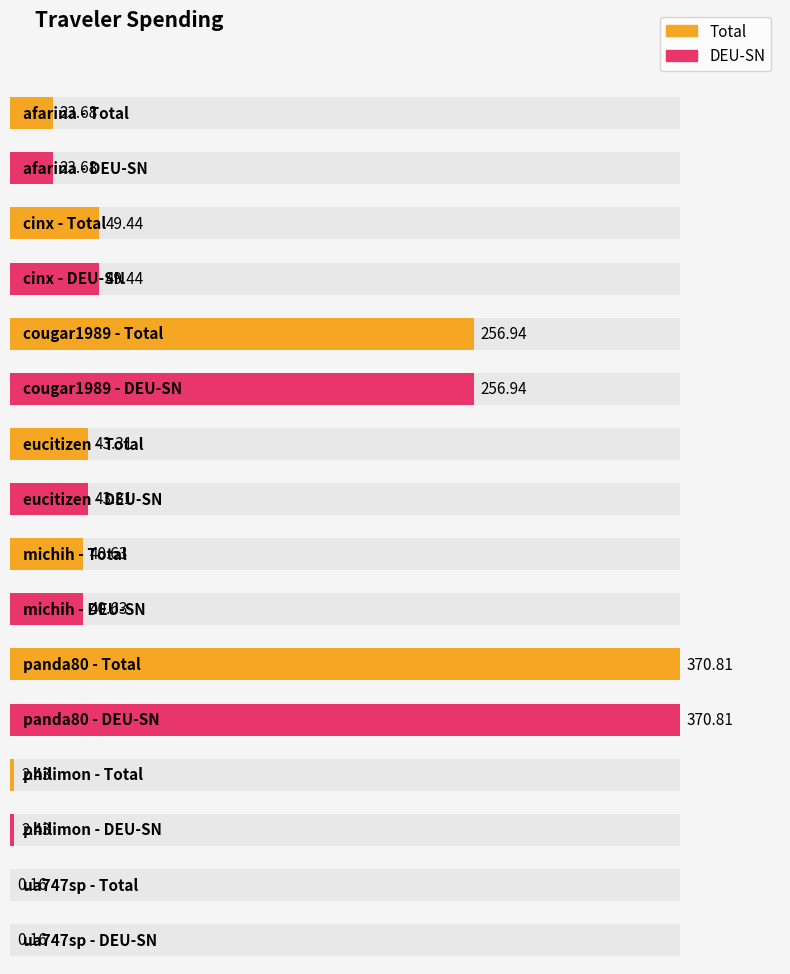

Is the value of DEU-SN at cinx greater than the value of Total at philimon?

Yes